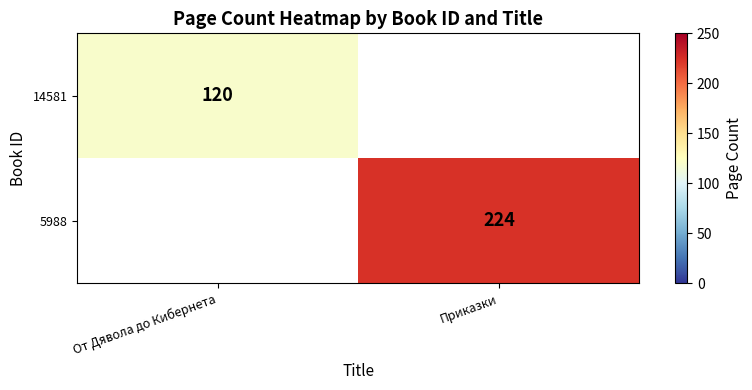

Is the value of 5988 at Приказки greater than the value of 14581 at От Дявола до Кибернета?

Yes